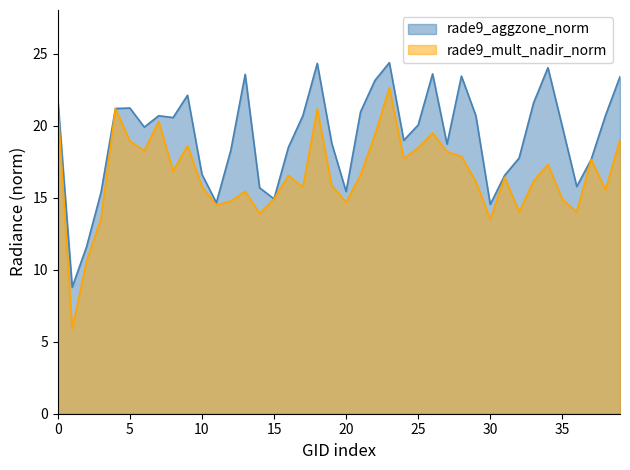

What is the value of the rade9_aggzone_norm point at the 37th from the left?

15.8